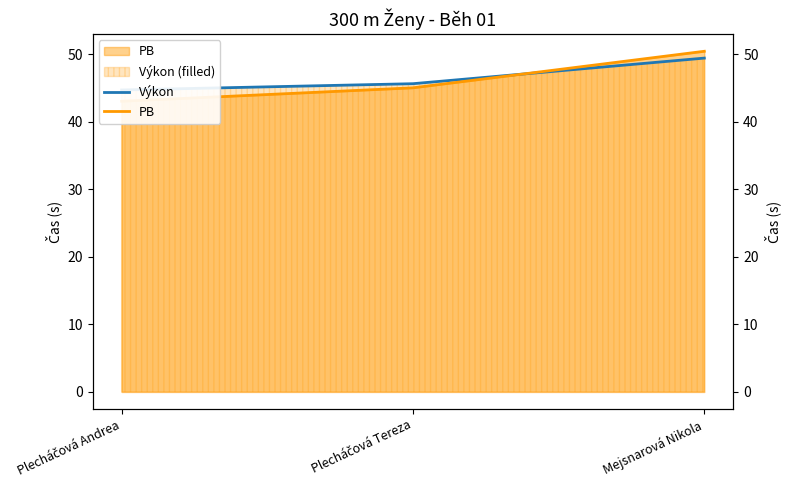

The Výkon series shows 14.8 at Plecháčová Andrea. True or false?

False